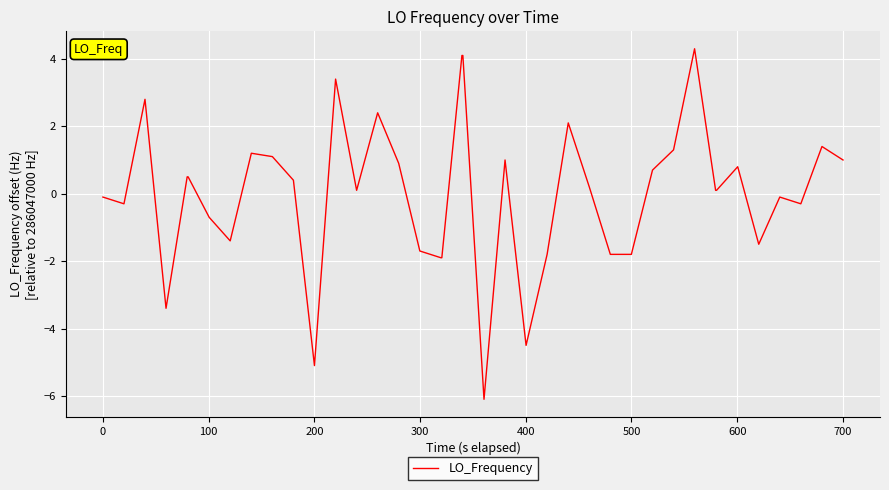

What is the difference between the maximum and minimum values?

10.4